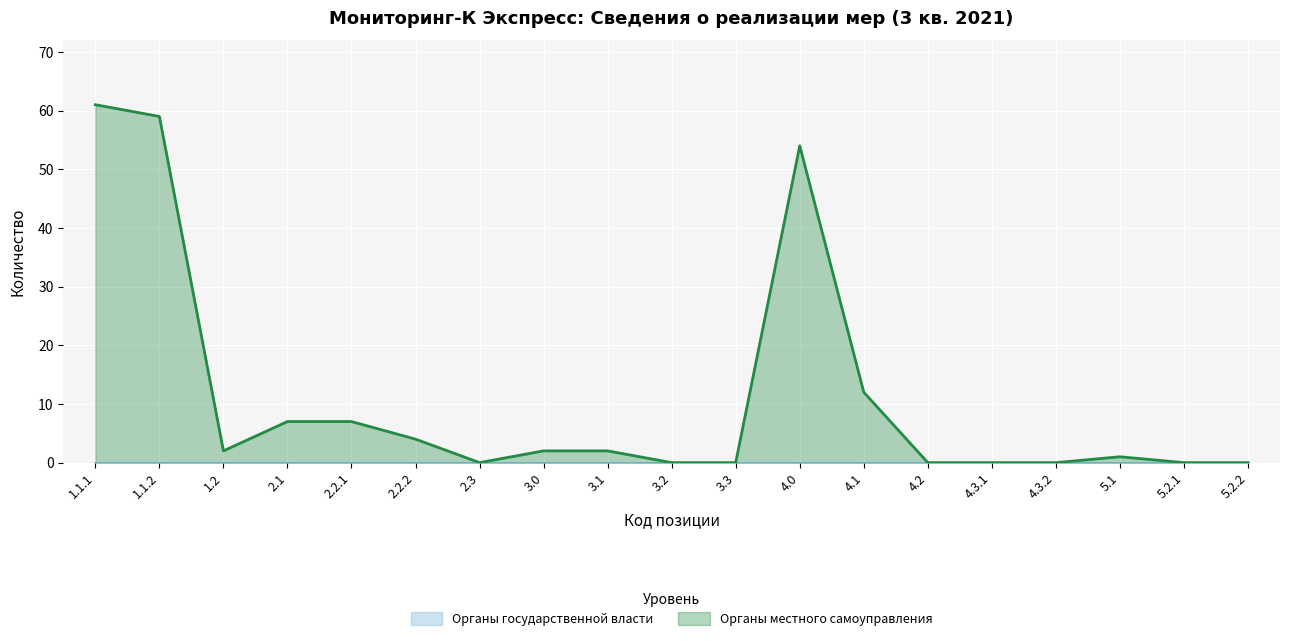

The value at 2.2.1 is 7. True or false?

True